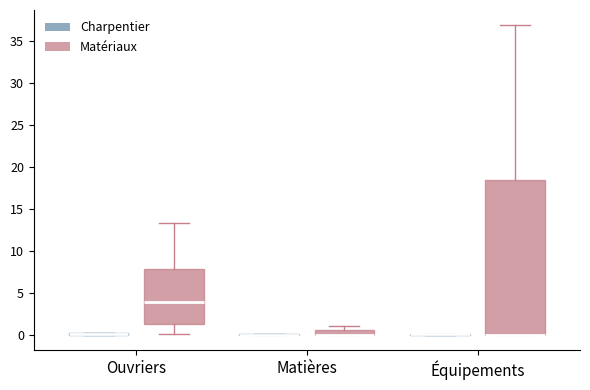

Which box is the tallest, from its lower edge to its upper edge?

Équipements (Matériaux)